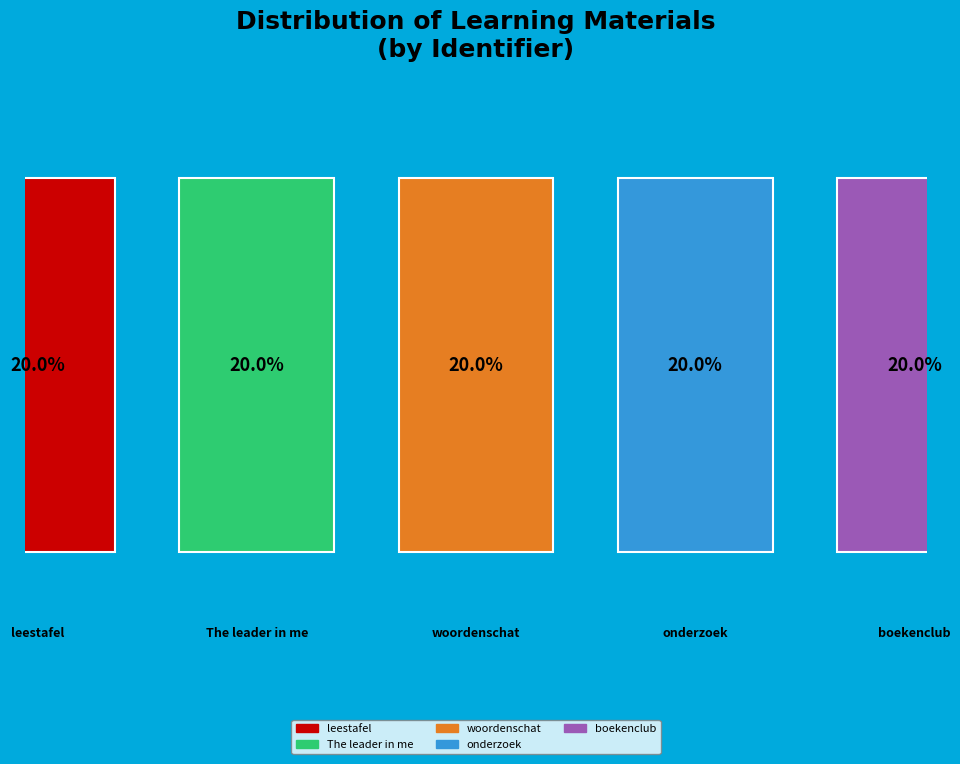

To the nearest percent, what percentage of the pie is woordenschat?

20%